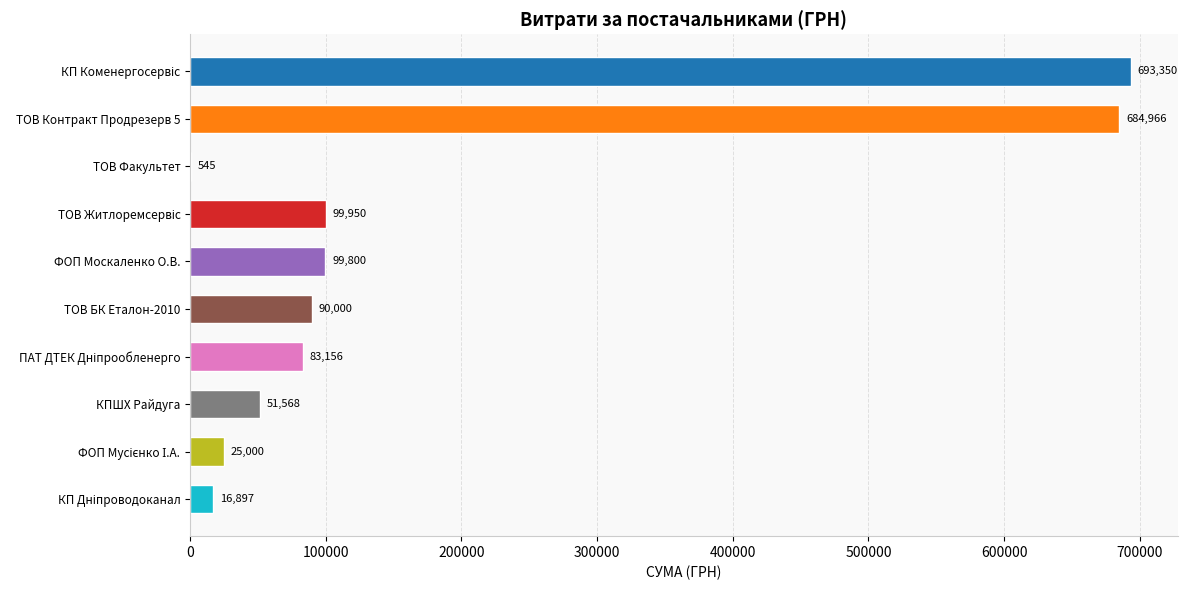

What is the approximate value at ТОВ Факультет?

545.0